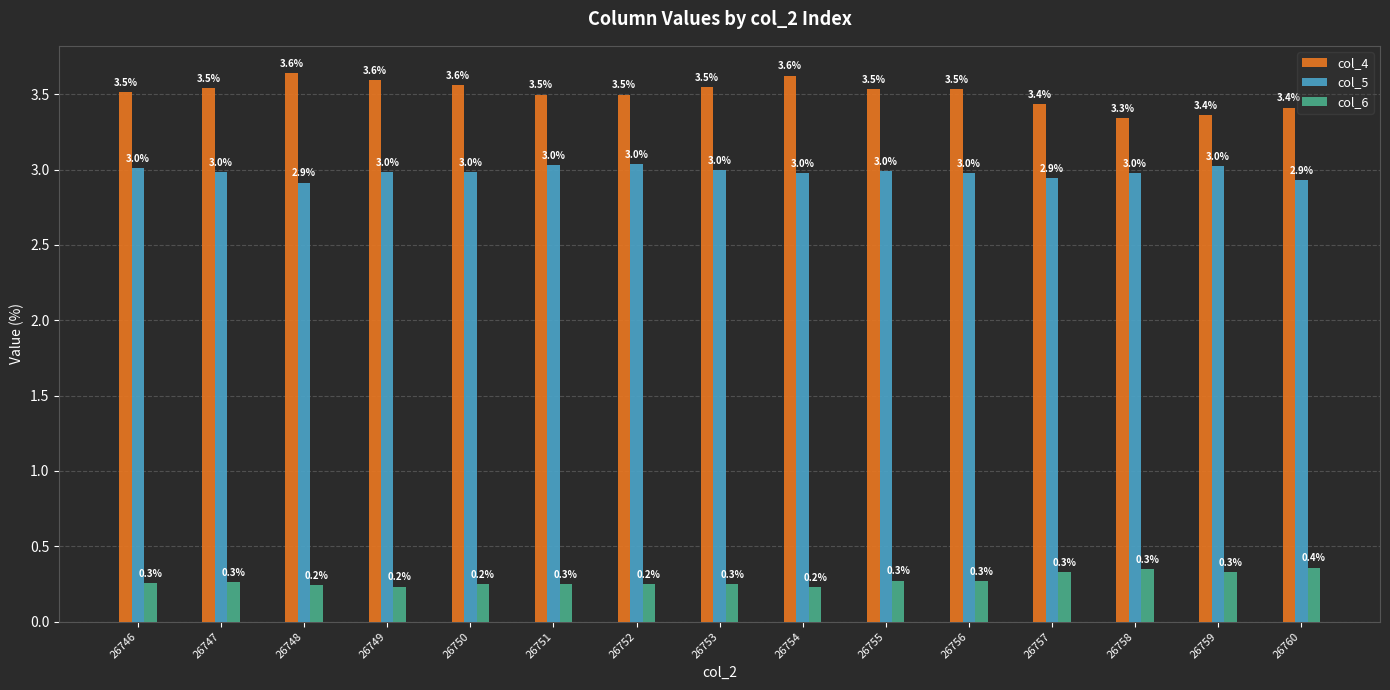

What is the highest value of the col_5 series?

3.0